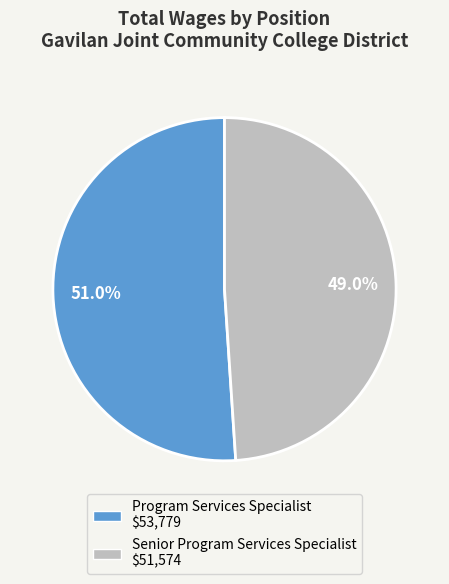

Between Senior Program Services Specialist and Program Services Specialist, which is larger?

Program Services Specialist